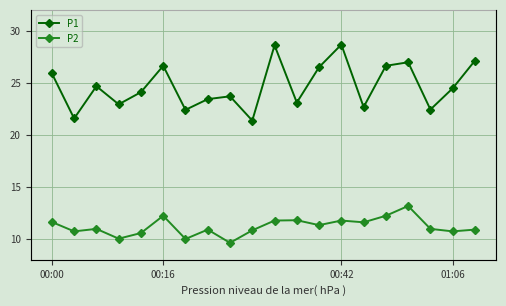

Count the number of data series in this chart.

2